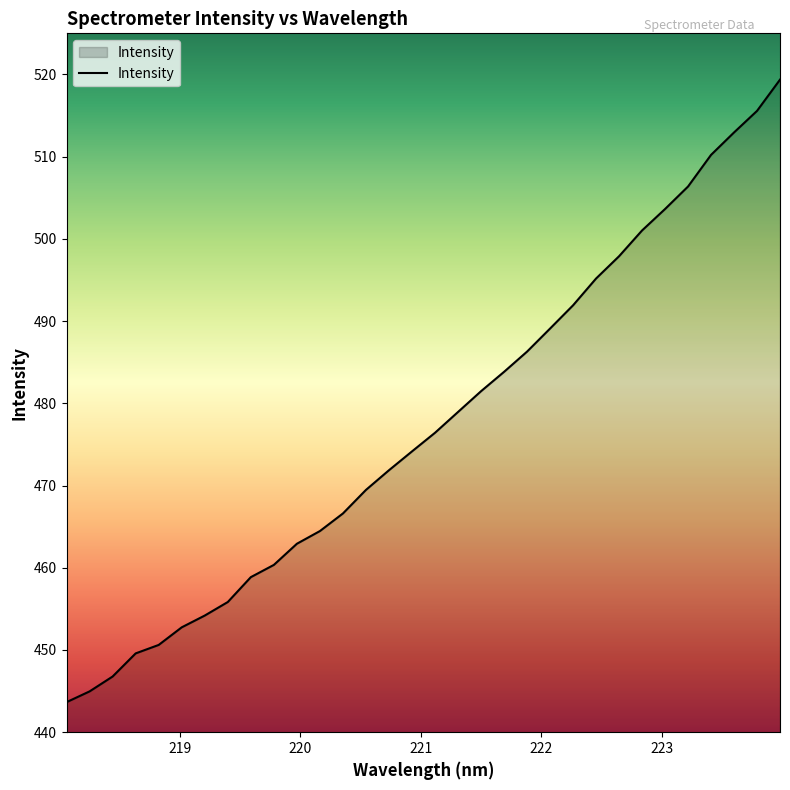

How many lines are shown in the chart?

1